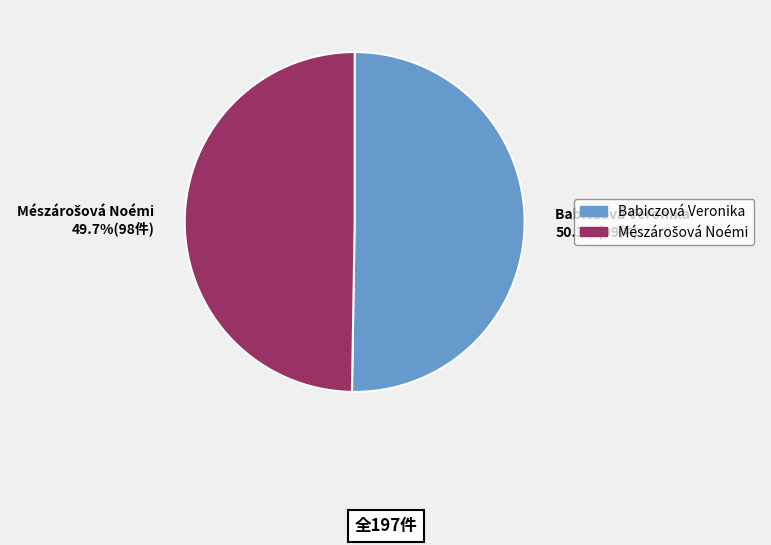

Which slice is the largest?

Babiczová Veronika